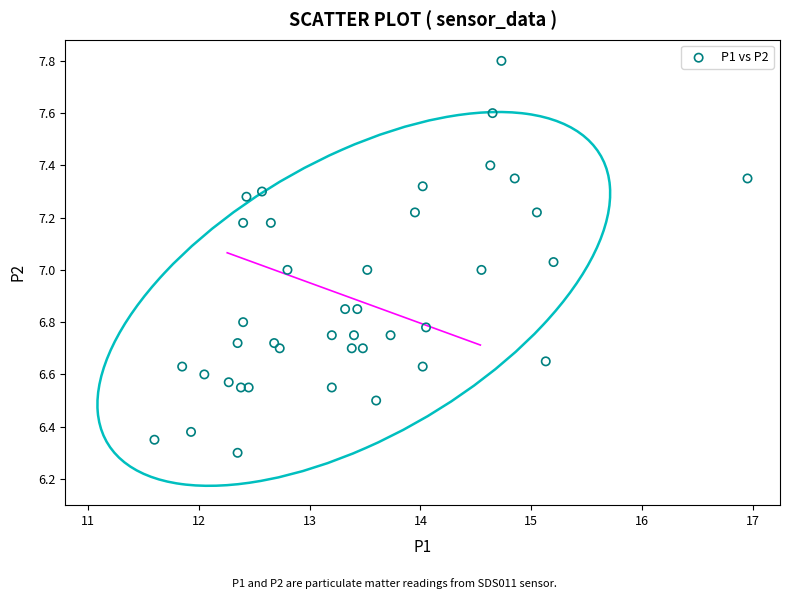

What is the range of Y values (max minus min)?

1.5